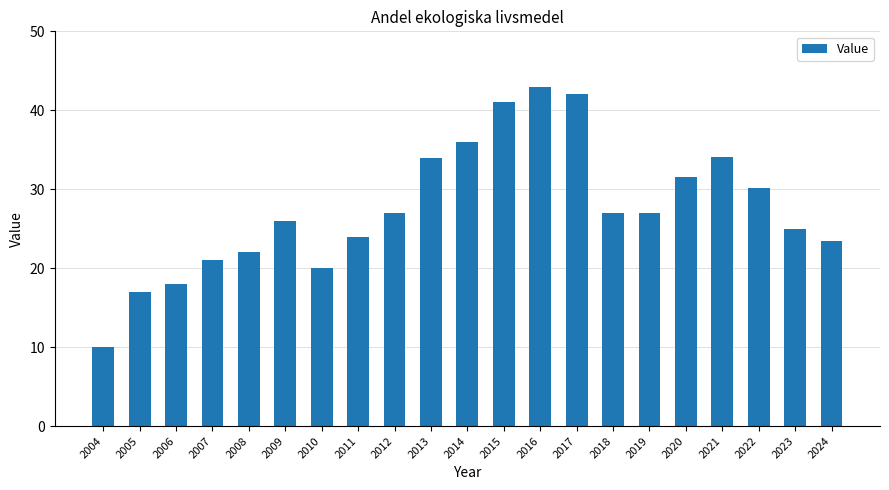

At which label is the value closest to 26?

2009